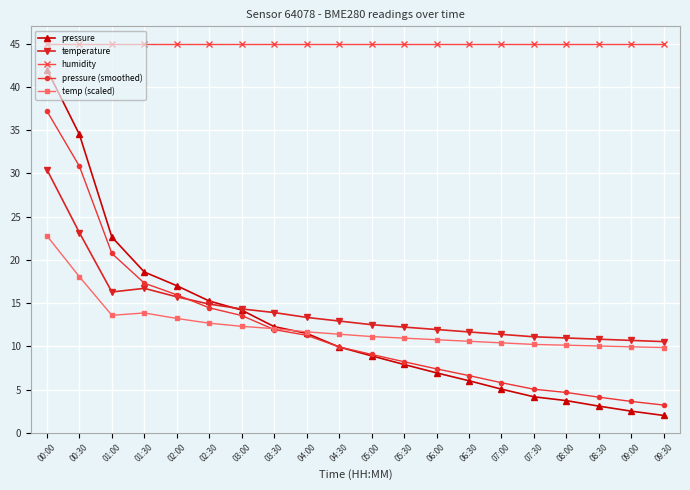

What is the lowest value of the temp (scaled) series?

9.9